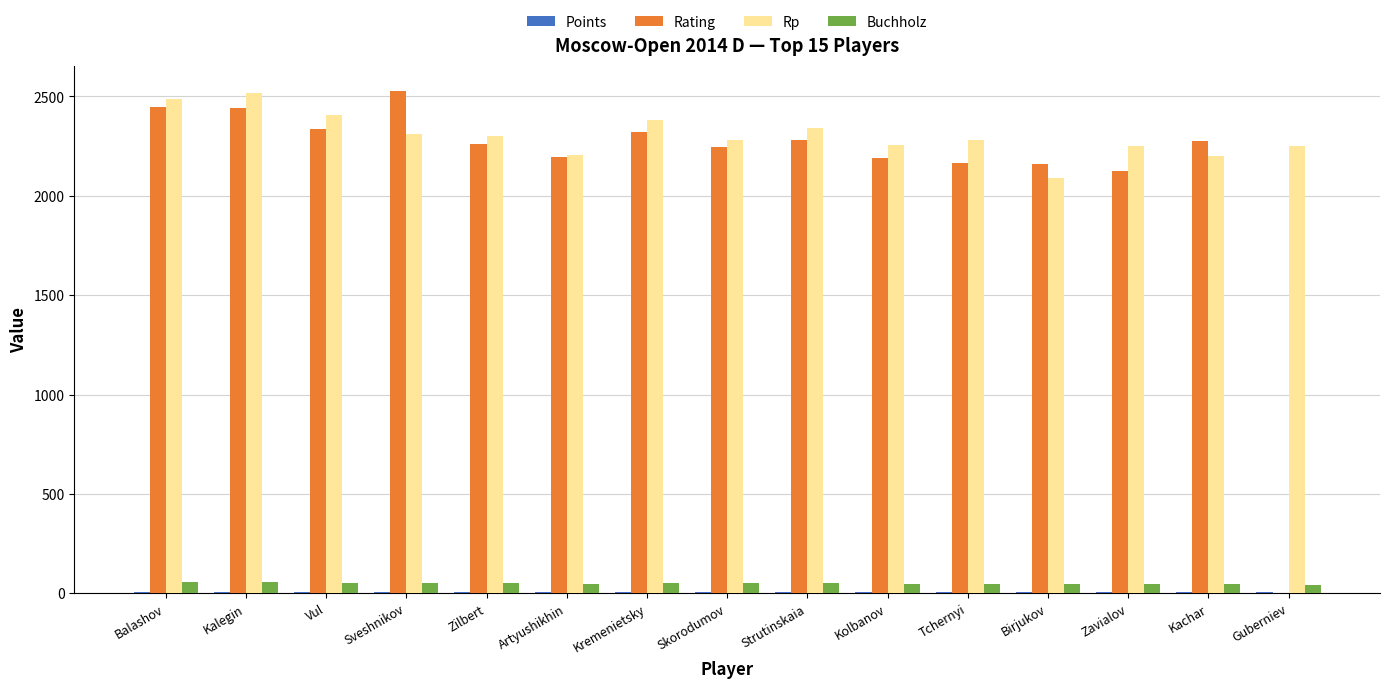

Which series has the largest total across all categories?

Rp